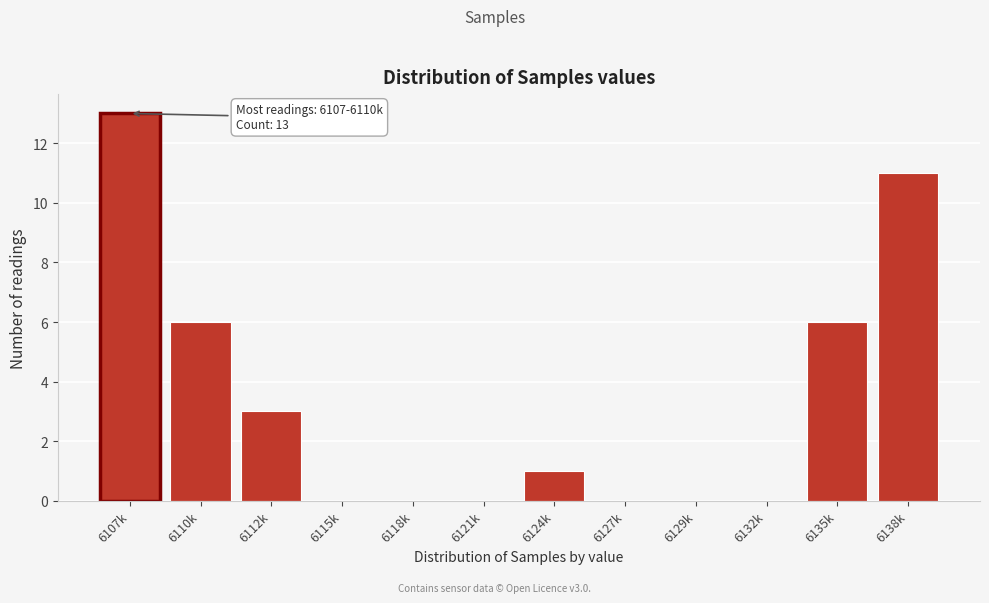

Reading right to left, extract all data points from this chart.

6138k=11	6135k=6	6132k=0	6129k=0	6127k=0	6124k=1	6121k=0	6118k=0	6115k=0	6112k=3	6110k=6	6107k=13